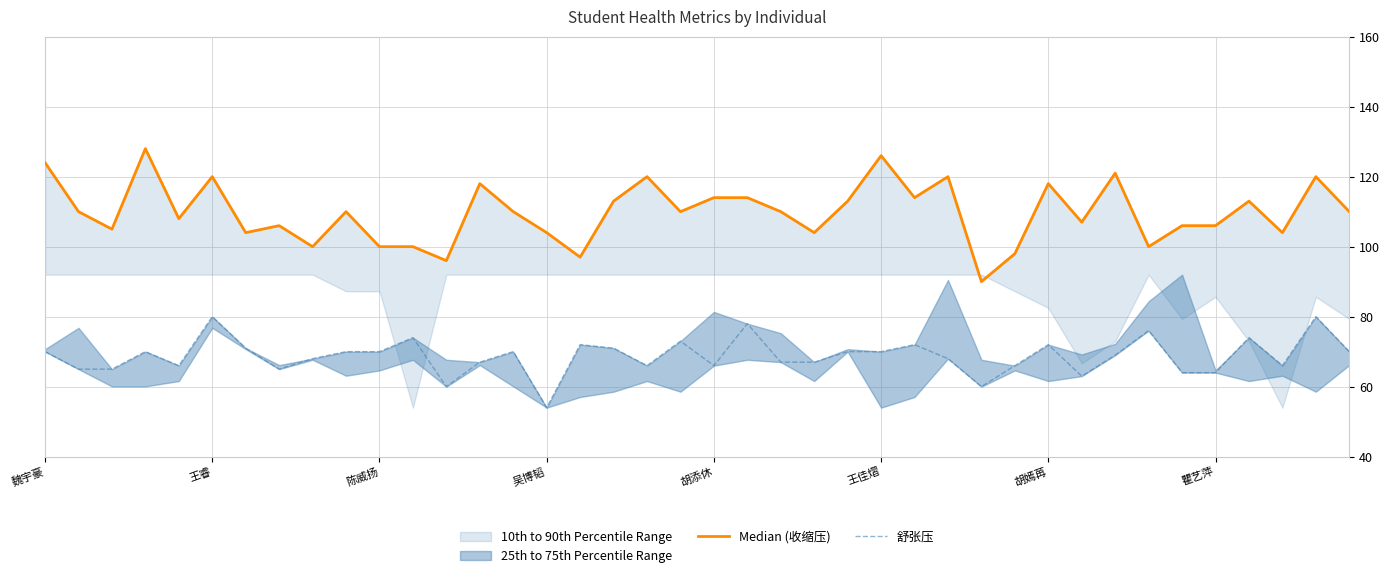

Reading right to left, what are all the values shown in this chart?

Median (收缩压): 110	120	104	113	106	106	100	121	107	118	98	90	120	114	126	113	104	110	114	114	110	120	113	97	104	110	118	96	100	100	110	100	106	104	120	108	128	105	110	124
舒张压: 70	80	66	74	64	64	76	69	63	72	66	60	68	72	70	70	67	67	78	66	73	66	71	72	54	70	67	60	74	70	70	68	65	71	80	66	70	65	65	70